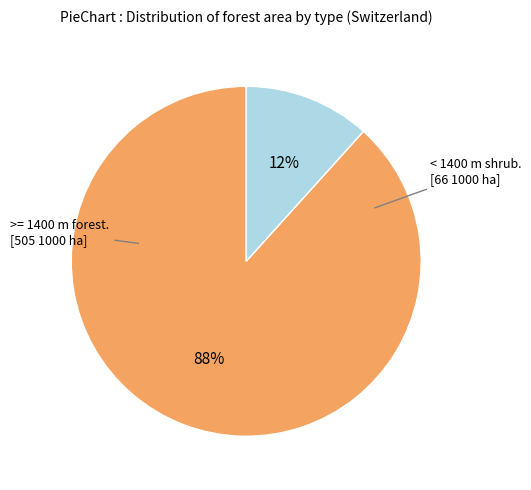

Count the number of slices in the pie.

2